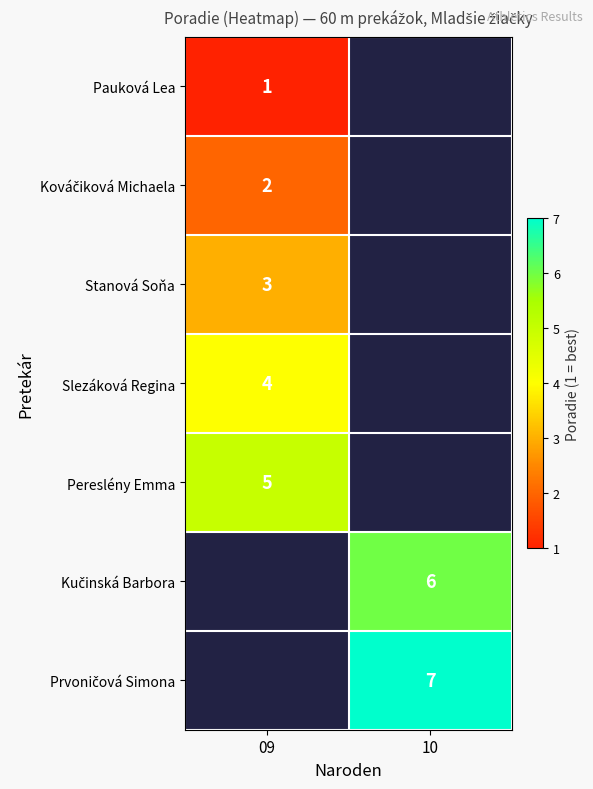

What is the difference between the highest and lowest values at 09?

4.0